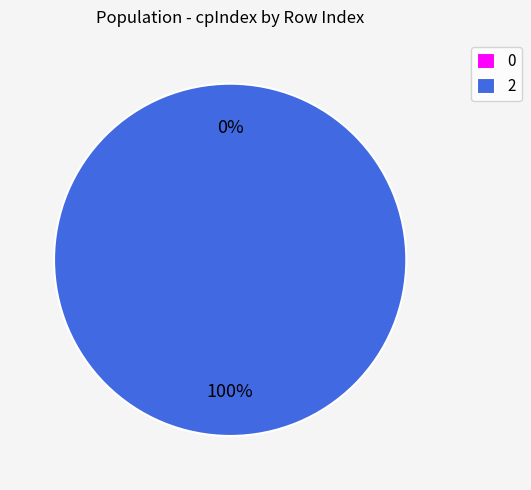

To the nearest percent, what percentage of the pie is 2?

100%